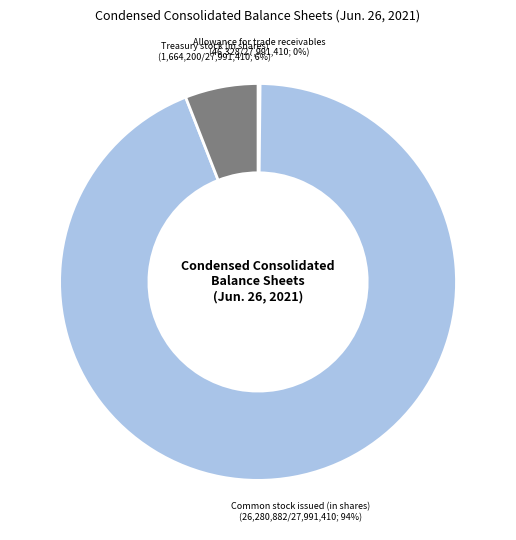

True or false: Treasury stock (in shares) accounts for 6% of the total.

True